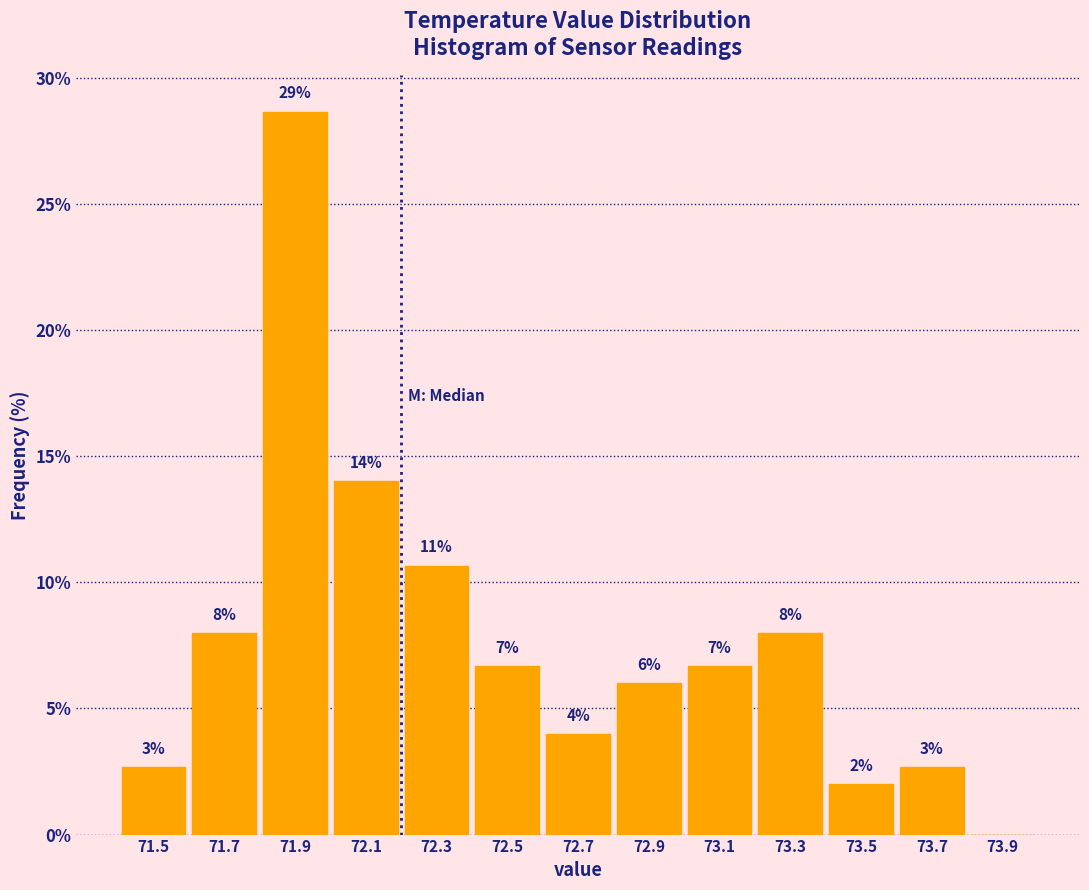

Which range on the x-axis has the tallest bar?

71.8 to 72.0